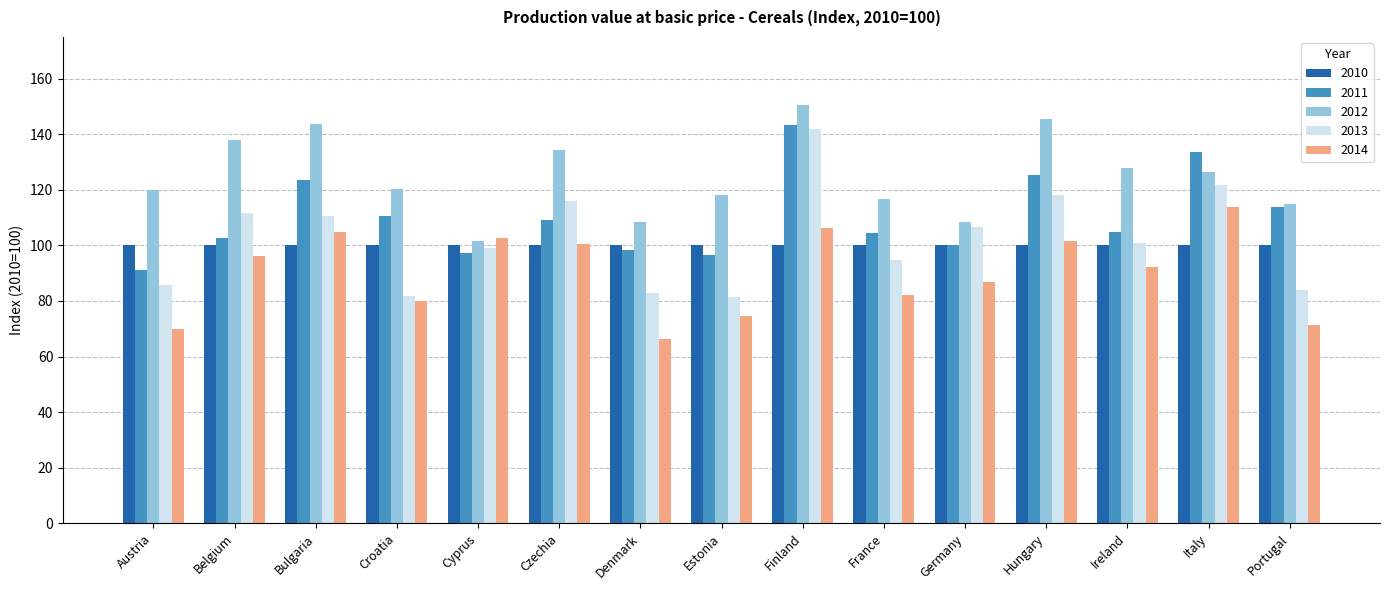

Between Estonia and Ireland, which series saw the biggest shift?

2013